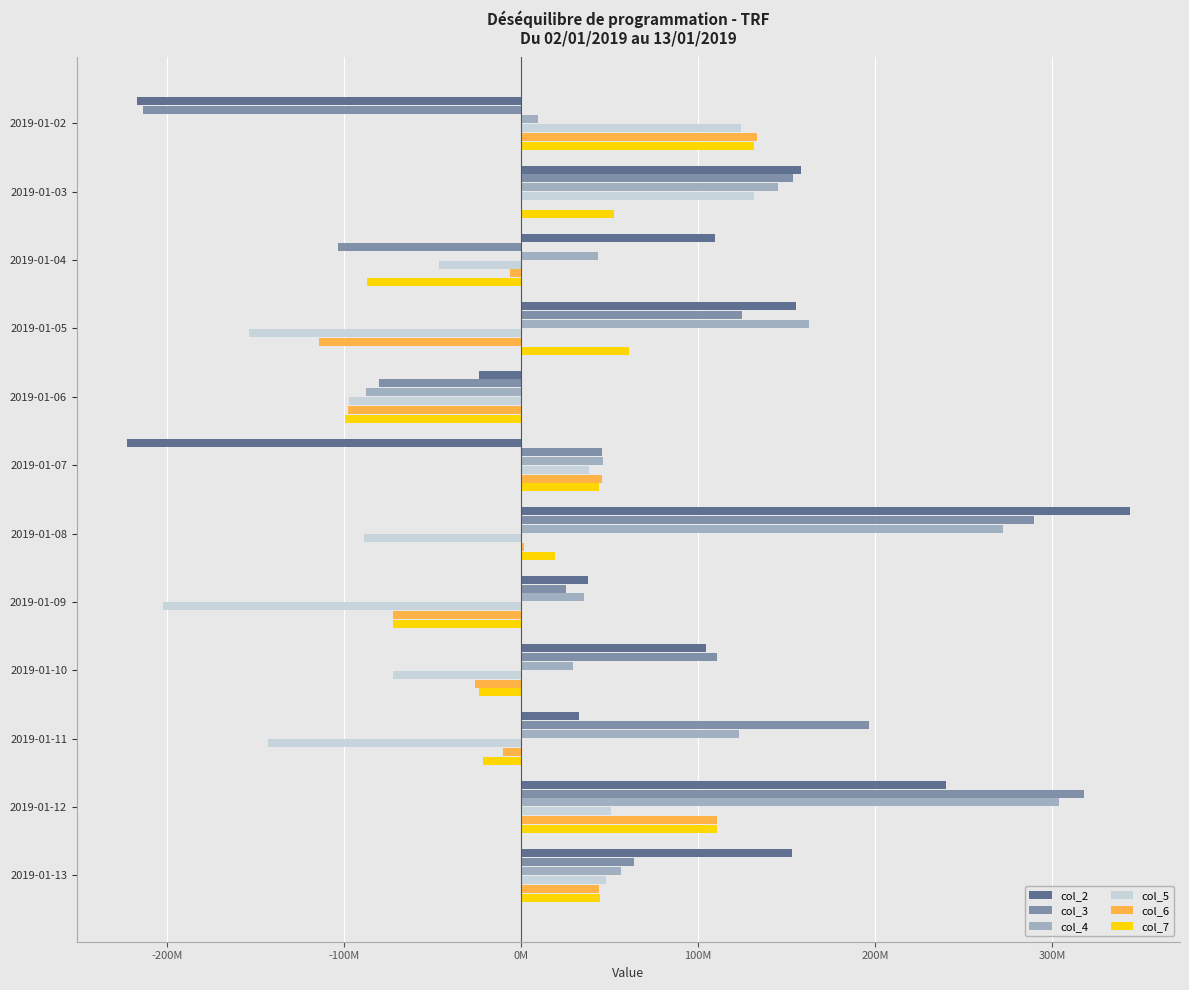

What are all the series names shown in the legend?

col_2, col_3, col_4, col_5, col_6, col_7